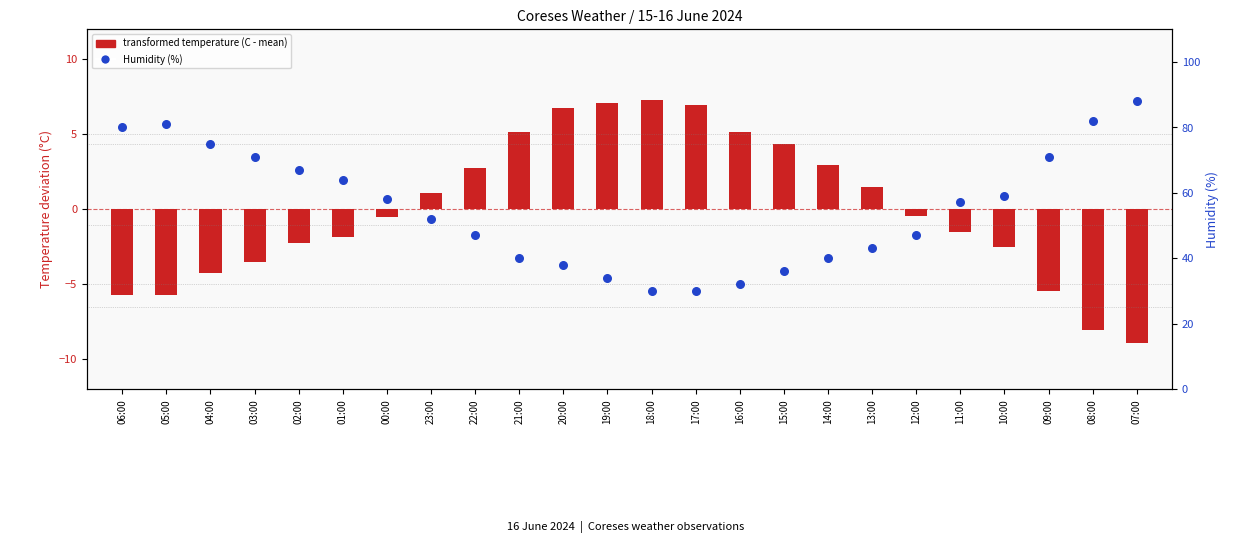

Is the value of Humidity (%) at 07:00 greater than the value of transformed temperature (C - mean) at 06:00?

Yes